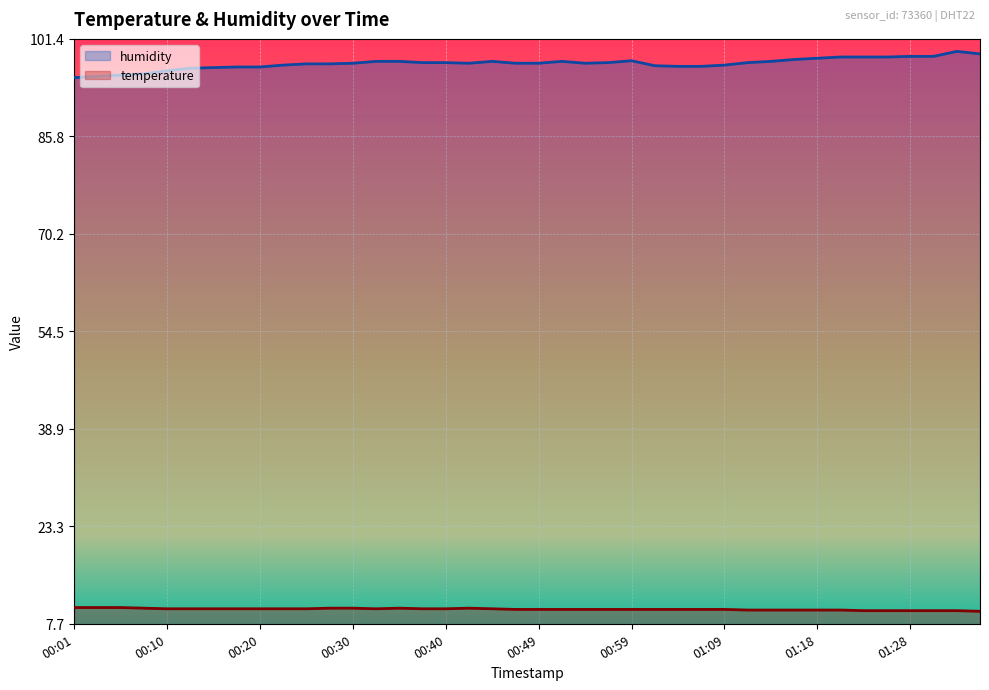

Is the value of temperature at 00:25 greater than the value of humidity at 01:33?

No